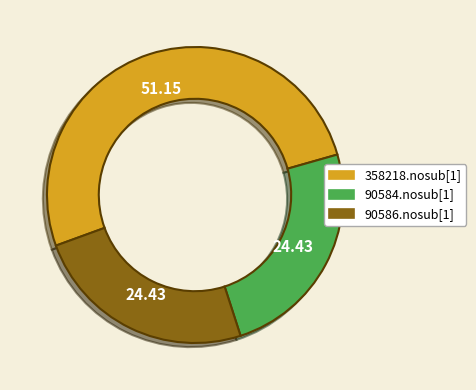

How many segments does this pie chart have?

3